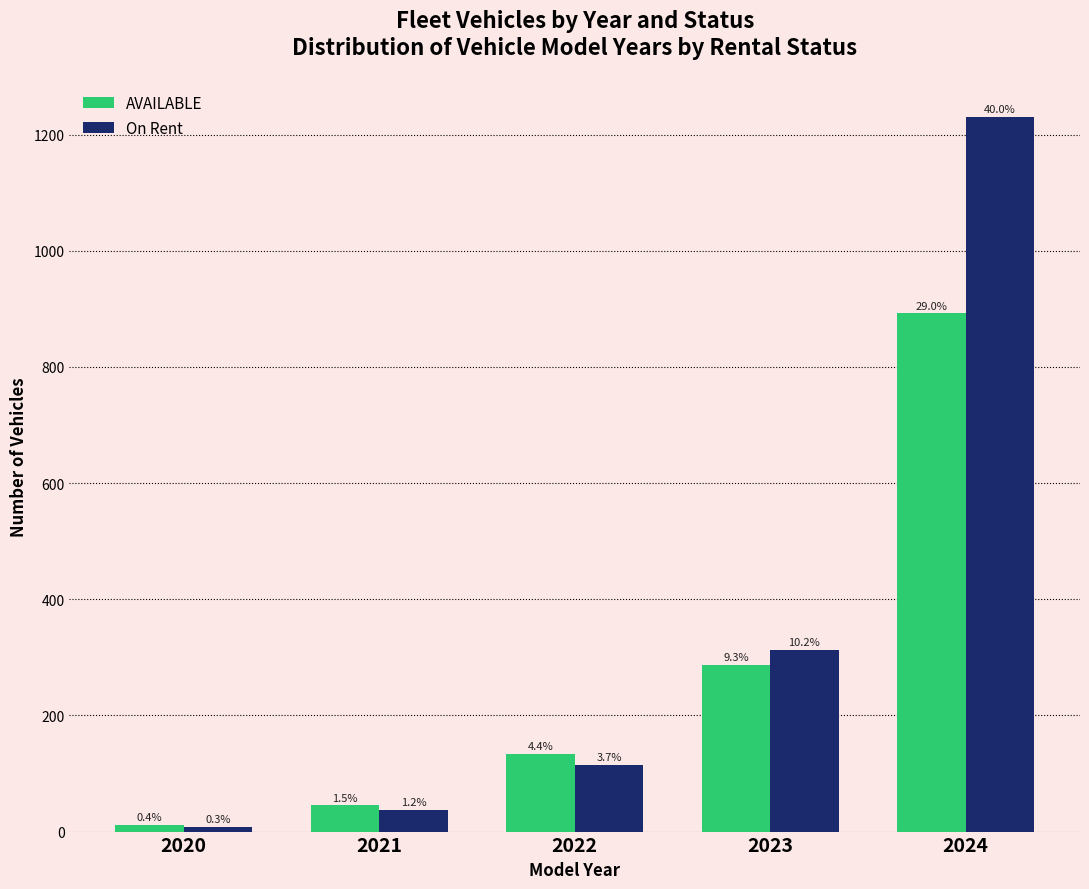

How many bars are there in total?

10